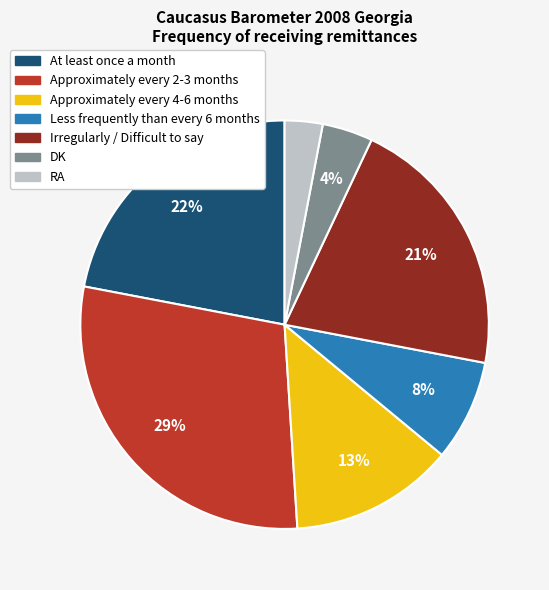

Which category has the biggest portion of the pie?

Approximately every 2-3 months